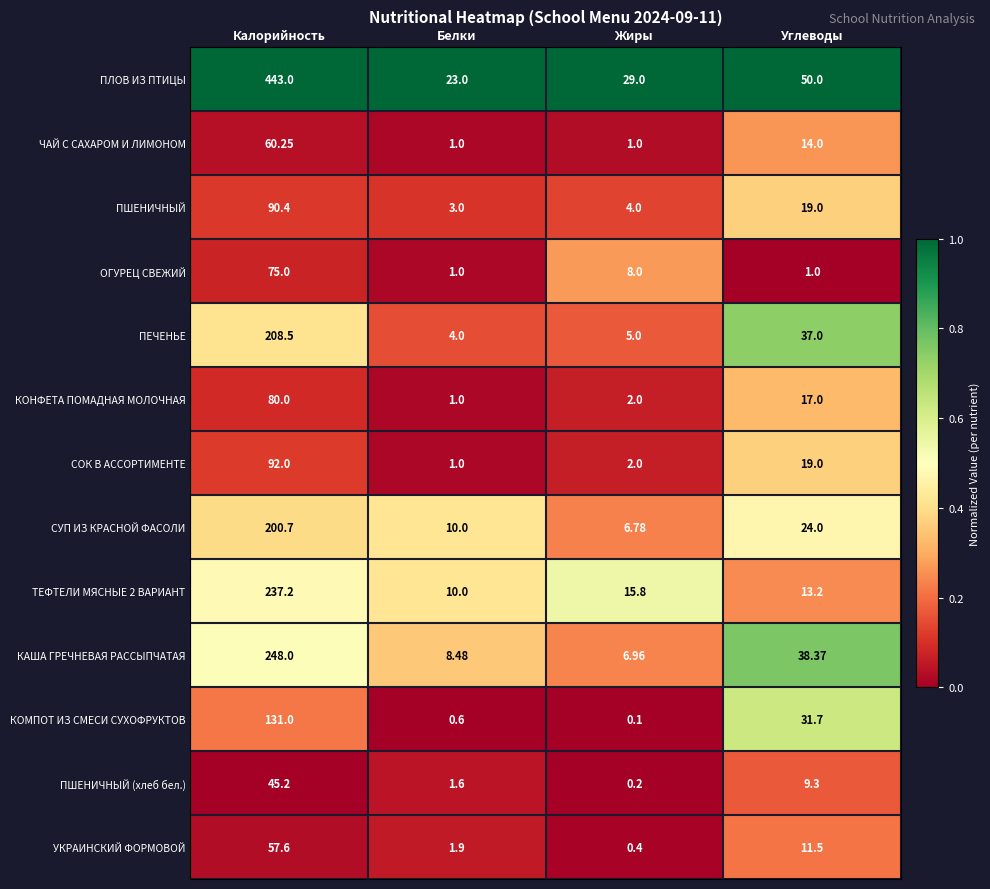

At which label does ПЛОВ ИЗ ПТИЦЫ reach its peak?

Калорийность